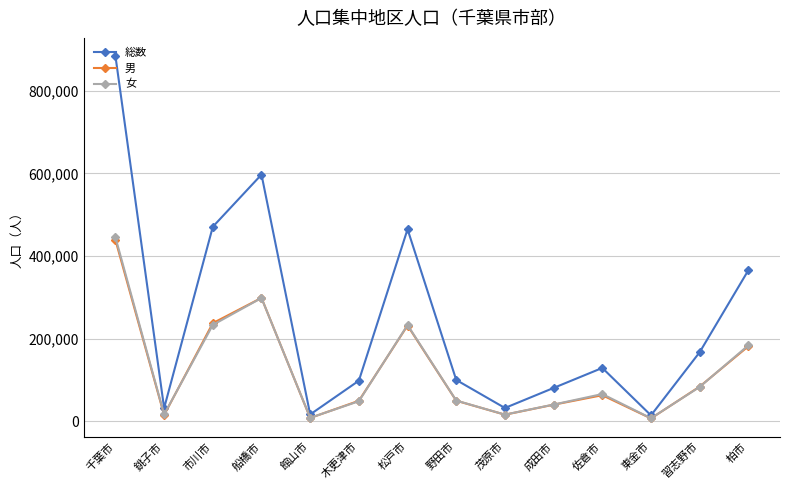

What is the difference between the second highest and minimum values in the 男 series?

291713